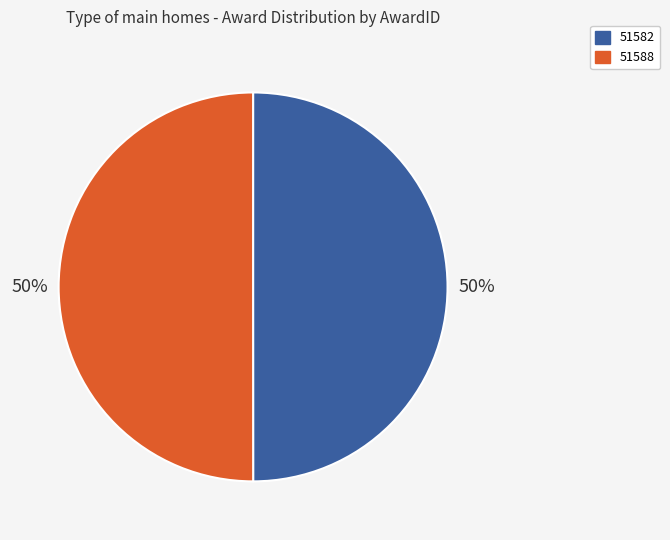

To the nearest percent, what is the average slice percentage?

50%